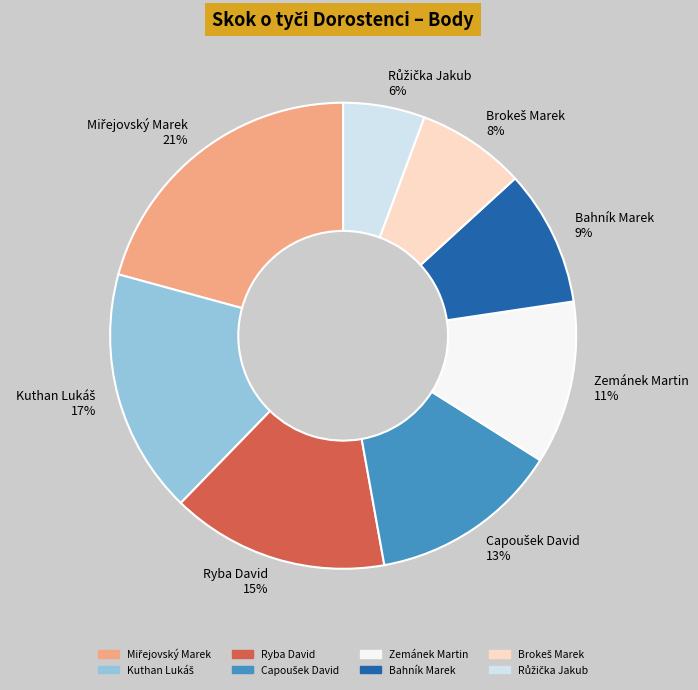

To the nearest percent, what percentage of the pie is Ryba David 15%?

15%